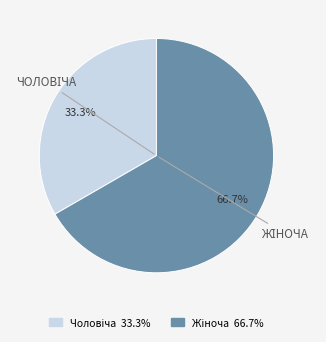

Does any single category account for the majority?

Yes